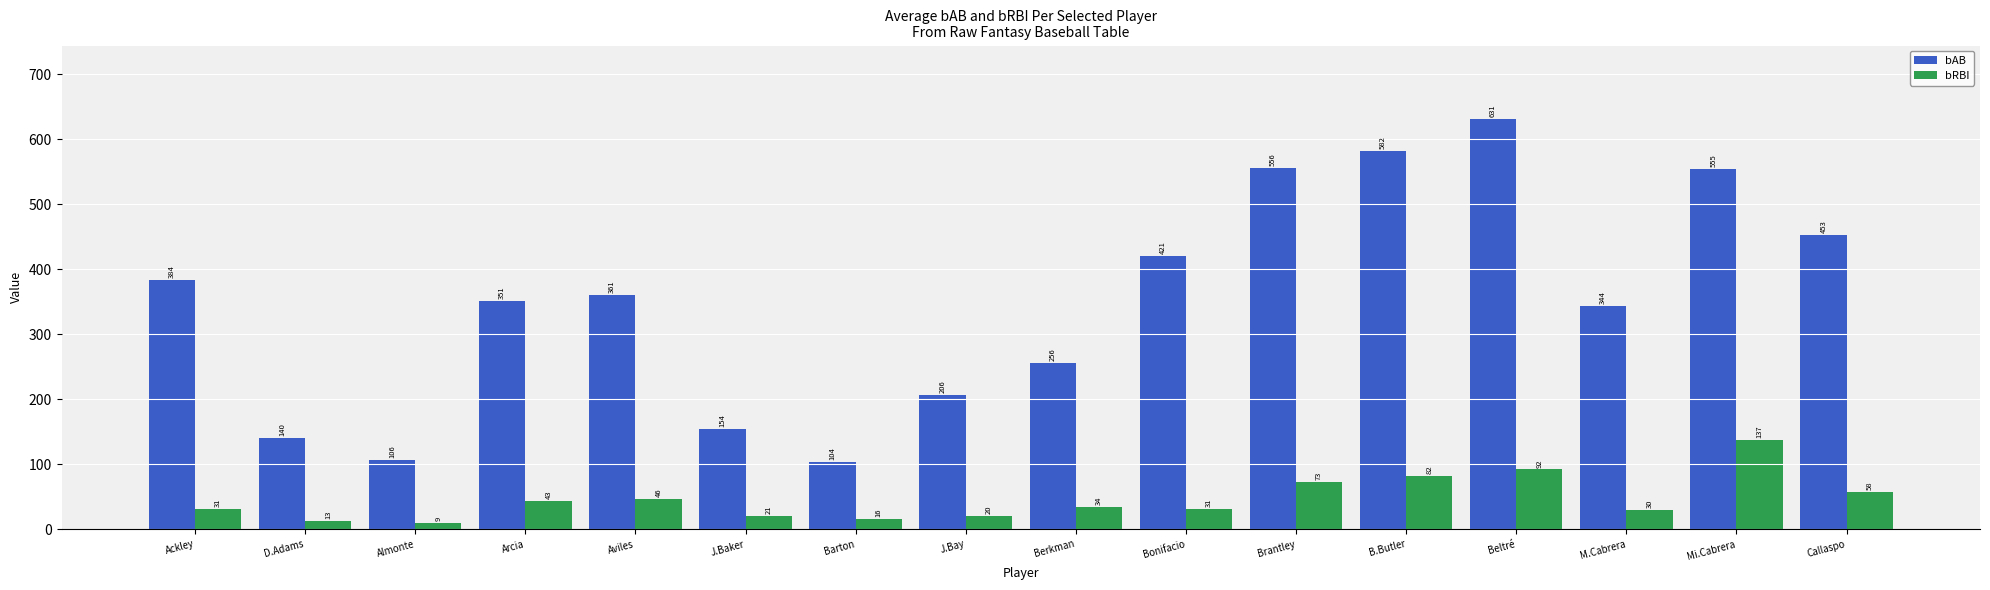

What value does the bRBI series have at Brantley, to the nearest 50?

50